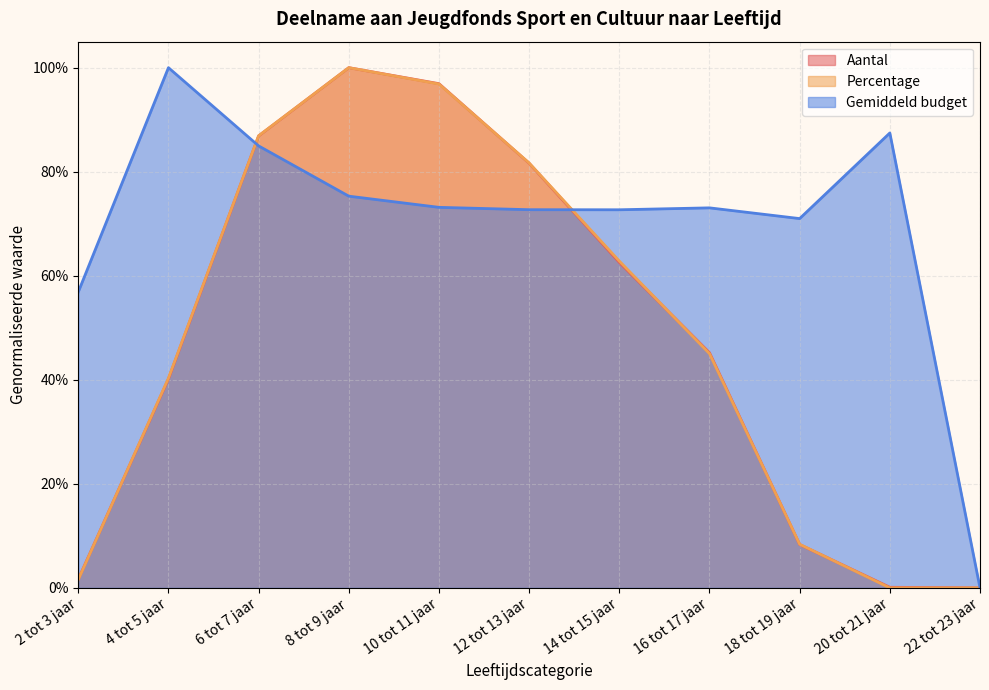

What is the label of the 1st point from the right?

22 tot 23 jaar